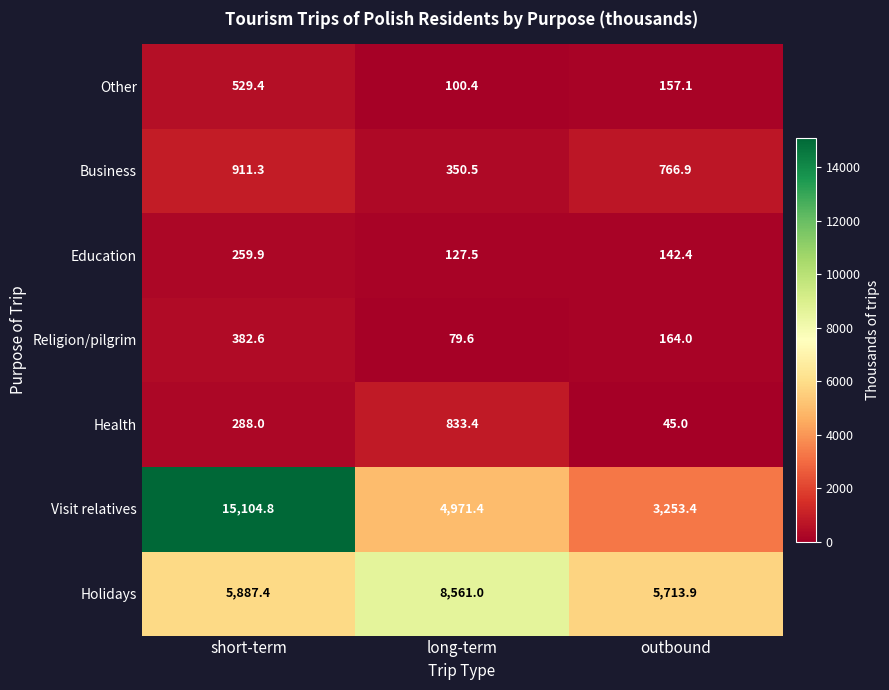

What is the spread (max minus min) of values at outbound?

5668.9